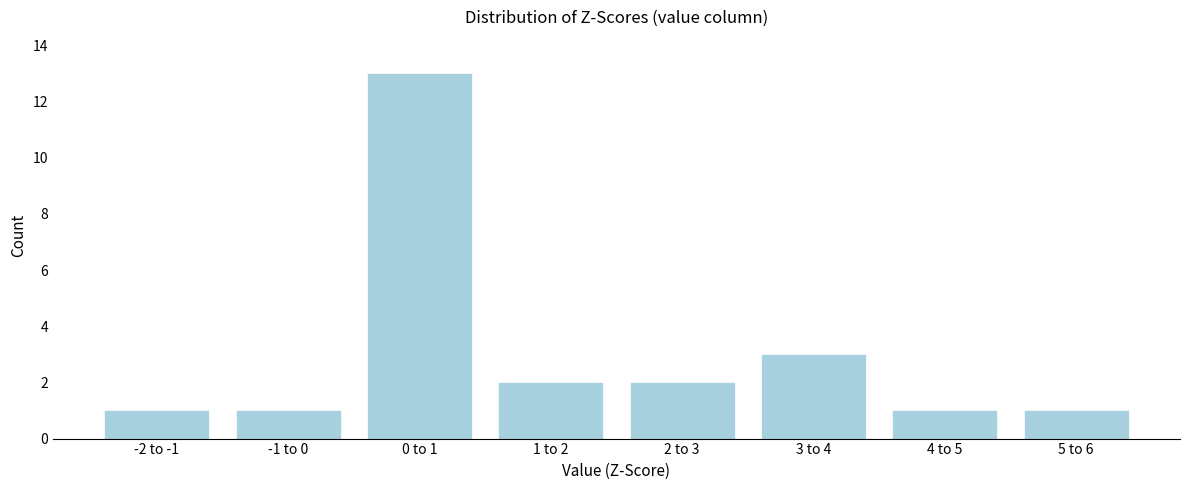

Reading right to left, what are all the values shown in this chart?

1	1	3	2	2	13	1	1